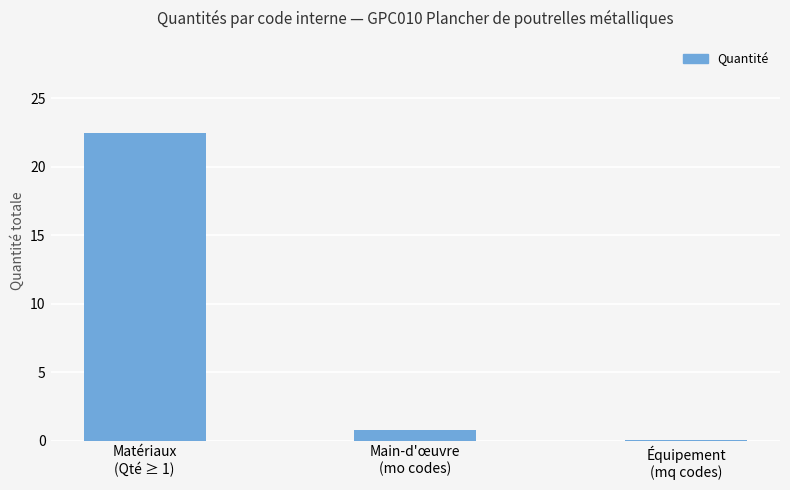

What is the difference between the values at Matériaux
(Qté ≥ 1) and Équipement
(mq codes)?

22.4